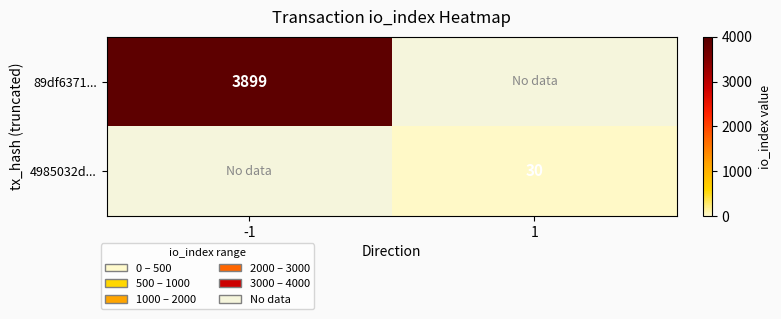

Is it true that 89df6371... equals 1595 at -1?

False